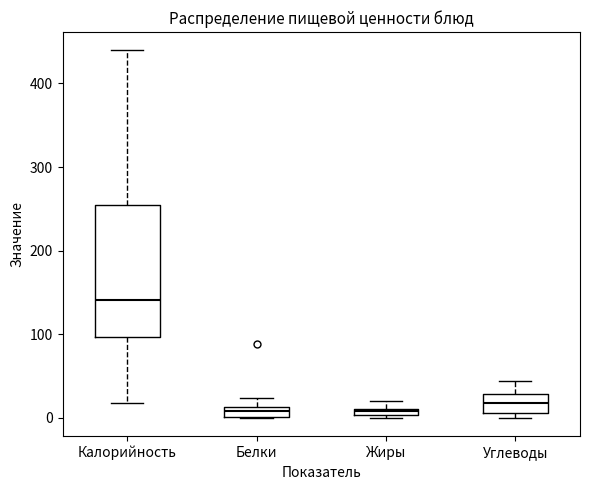

Where is the lower edge of the box for Углеводы on the y-axis? The values are not printed on the chart, so give them approximately, as read against the axis.

10